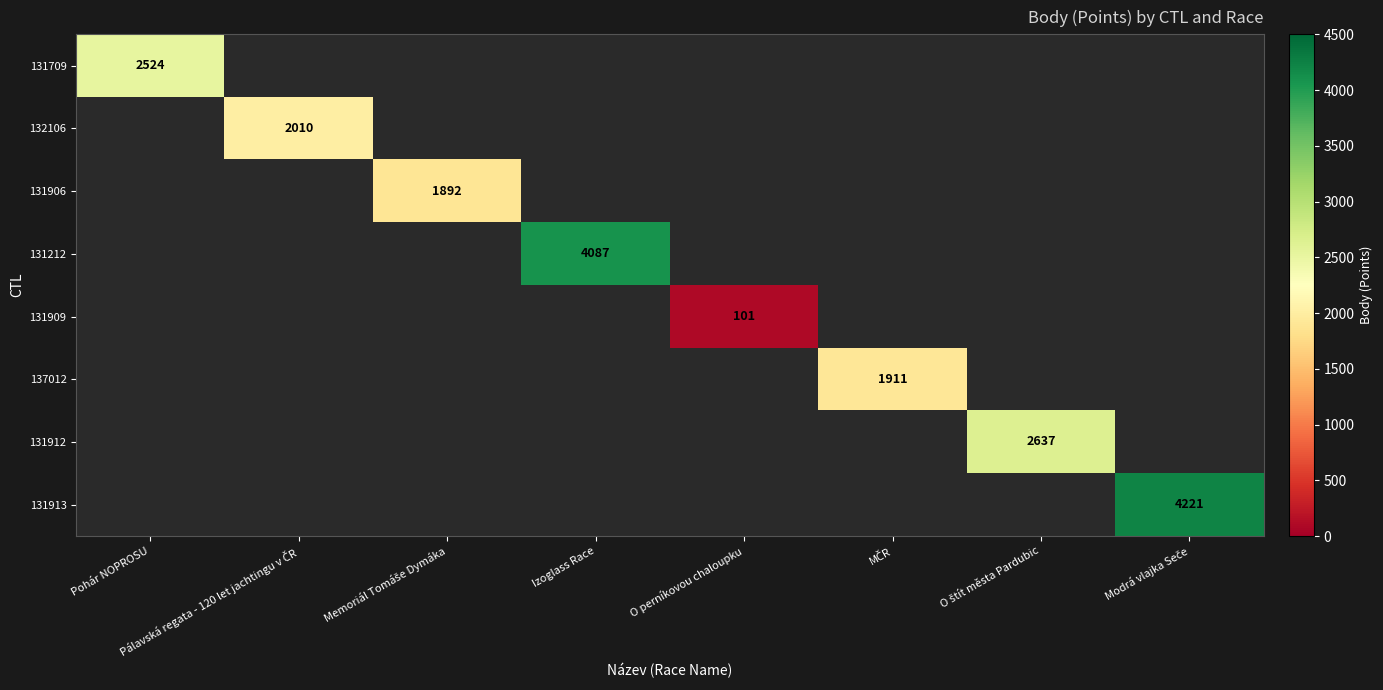

Rank the series at Pohár NOPROSU from lowest to highest value.

131709, 132106, 131906, 131212, 131909, 137012, 131912, 131913